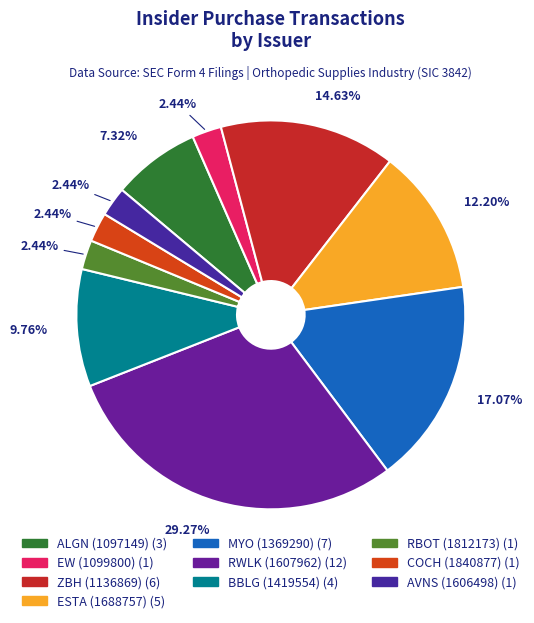

What is the total percentage of AVNS (1606498) and COCH (1840877)?

4.9%